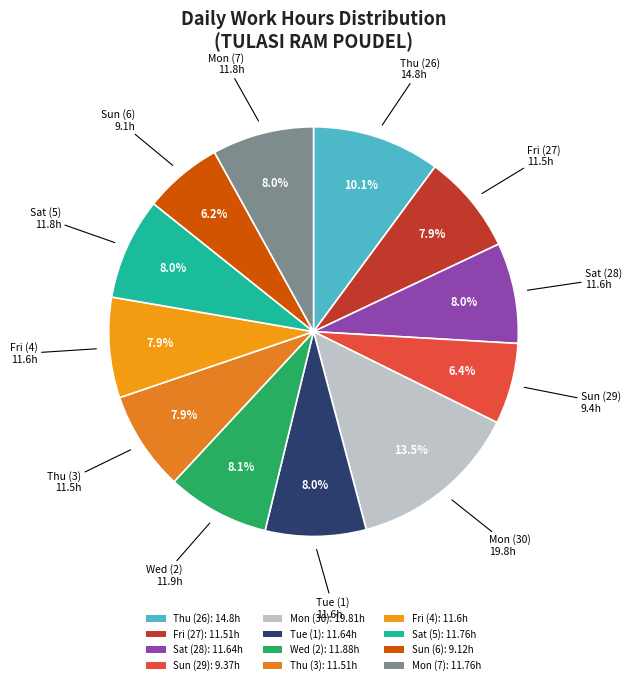

Does Sun (29) account for over 50% of the chart?

No